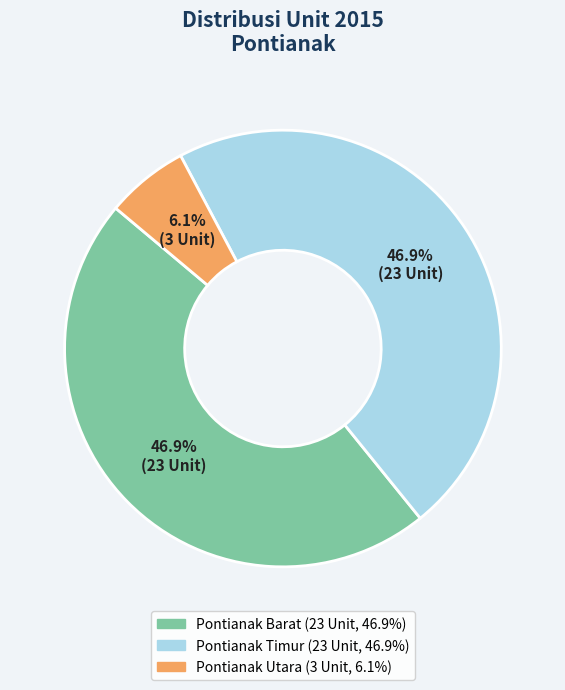

Does any single category account for the majority?

No